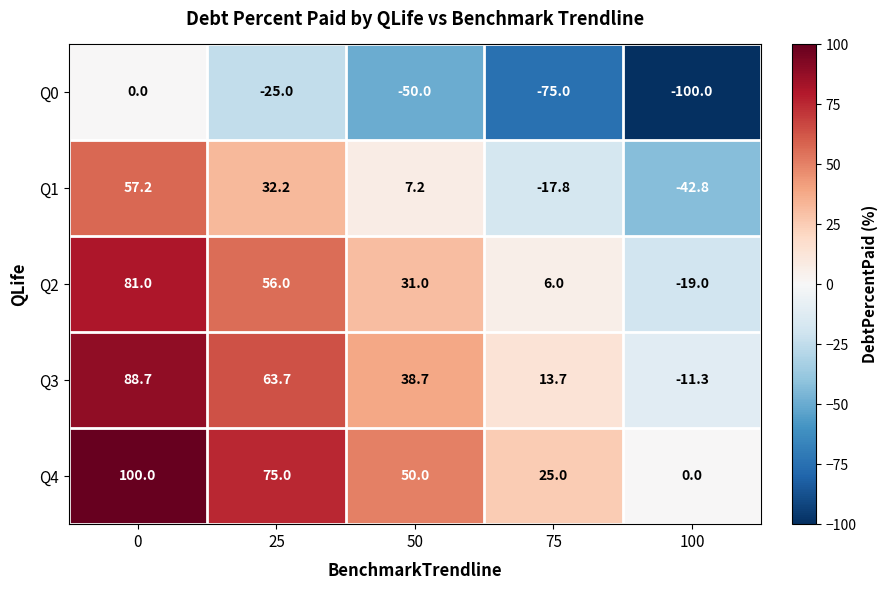

What is the minimum value shown in the chart?

-100.0